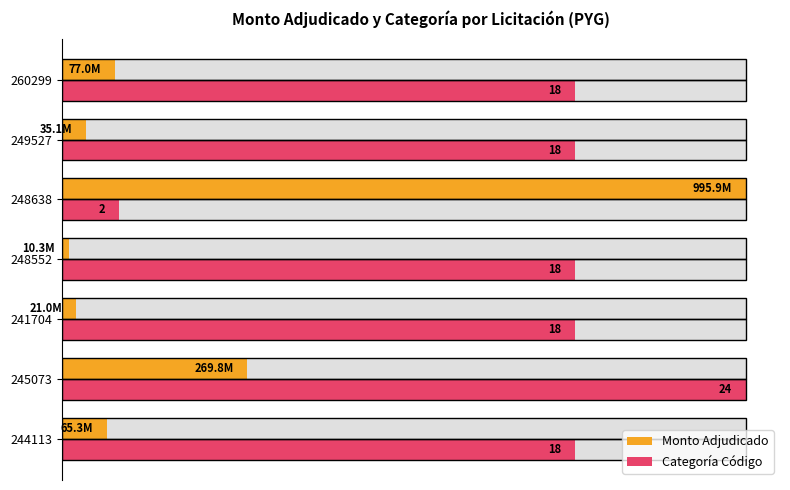

Does the chart contain any negative values?

No